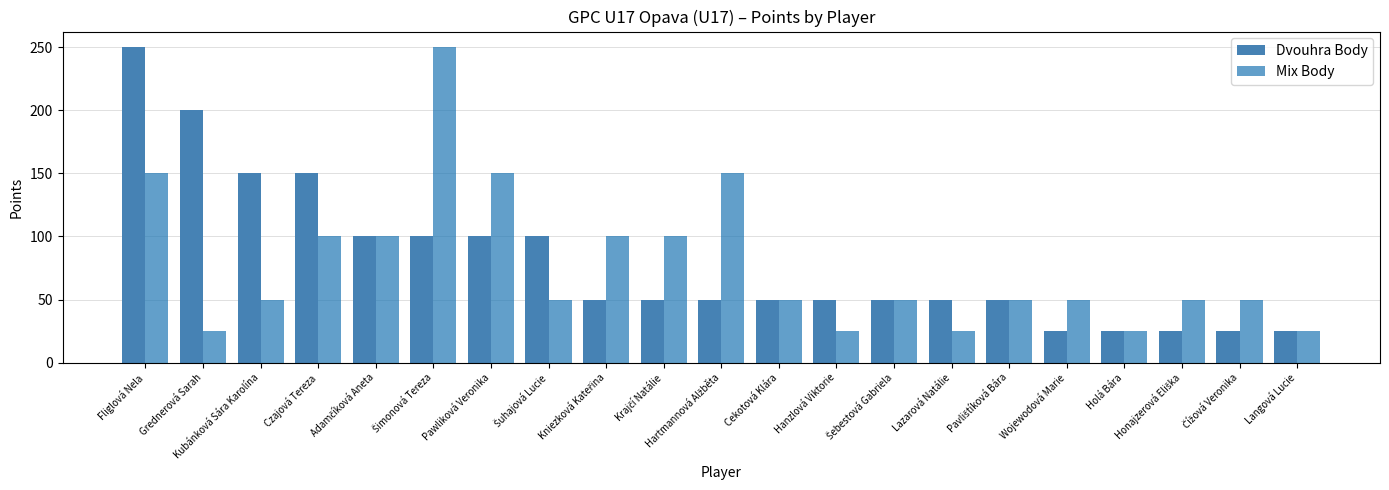

How many data points does each series have?

21